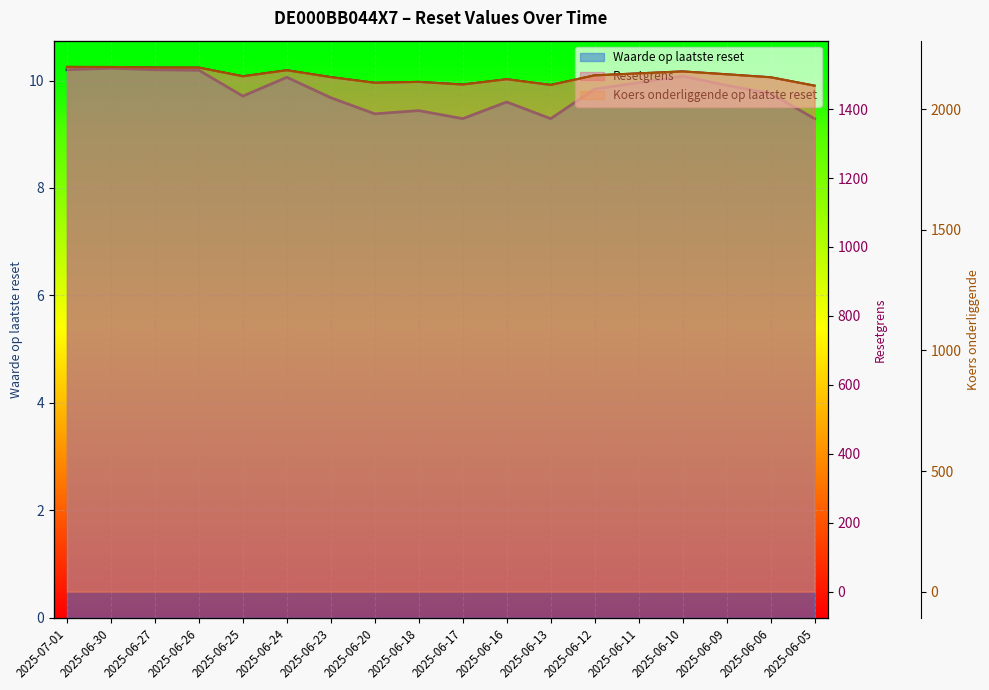

What is the spread (max minus min) of values at 2025-06-10?

2146.3